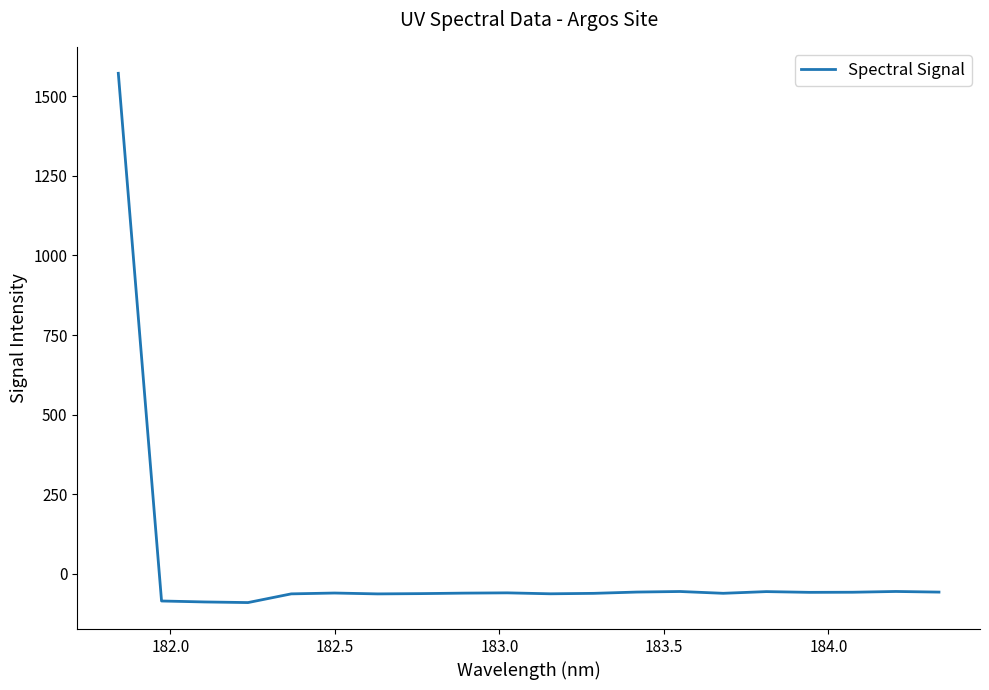

What is the minimum value shown in the chart?

-89.9